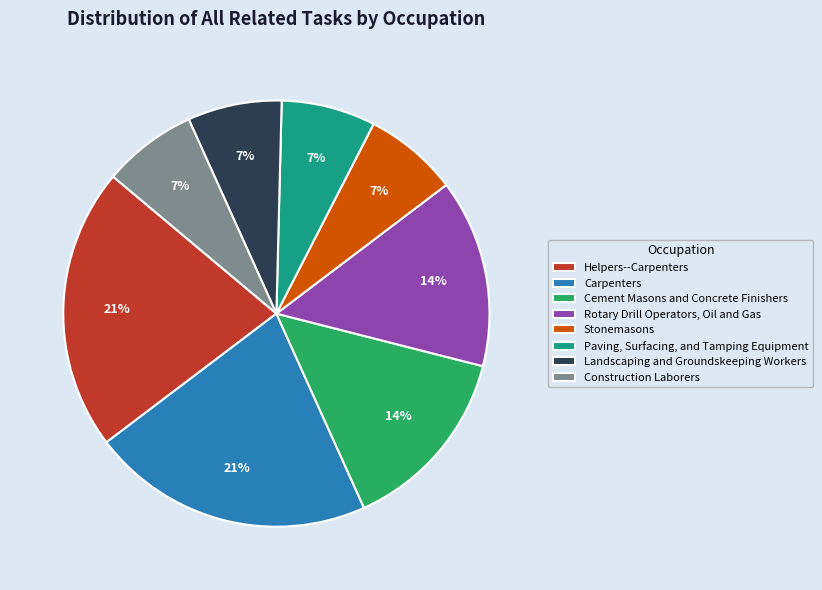

To the nearest percent, what portion does Stonemasons represent?

7%